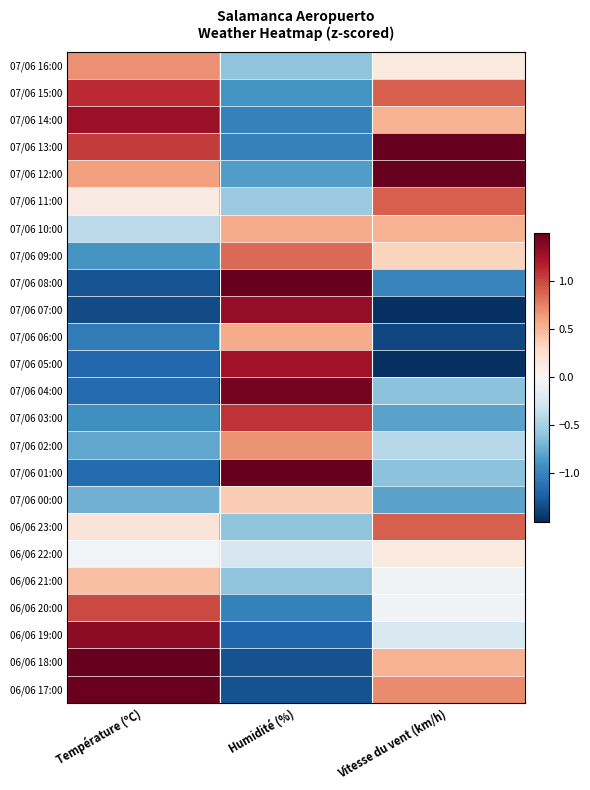

What is the spread (max minus min) of values at Température (ºC)?

2.9